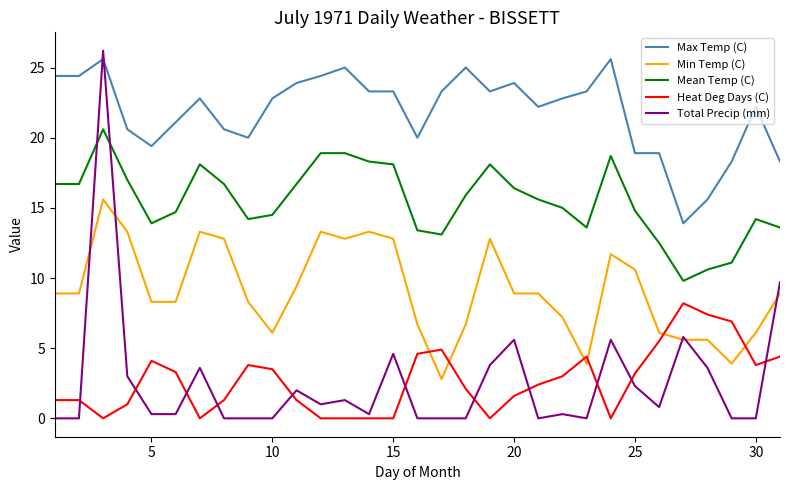

True or false: Mean Temp (C) and Max Temp (C) intersect in this chart.

False